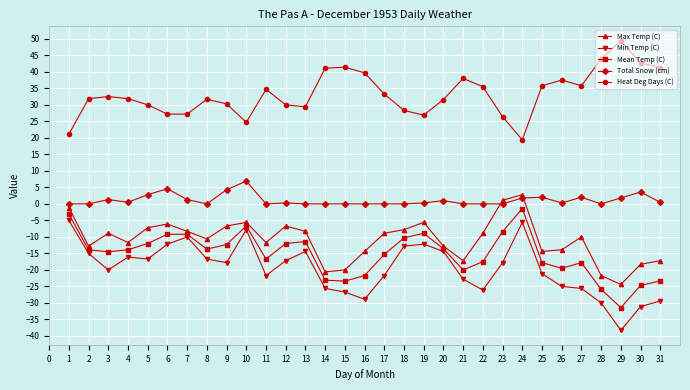

Rank the series by their maximum value, from lowest to highest.

Min Temp (C), Mean Temp (C), Max Temp (C), Total Snow (cm), Heat Deg Days (C)